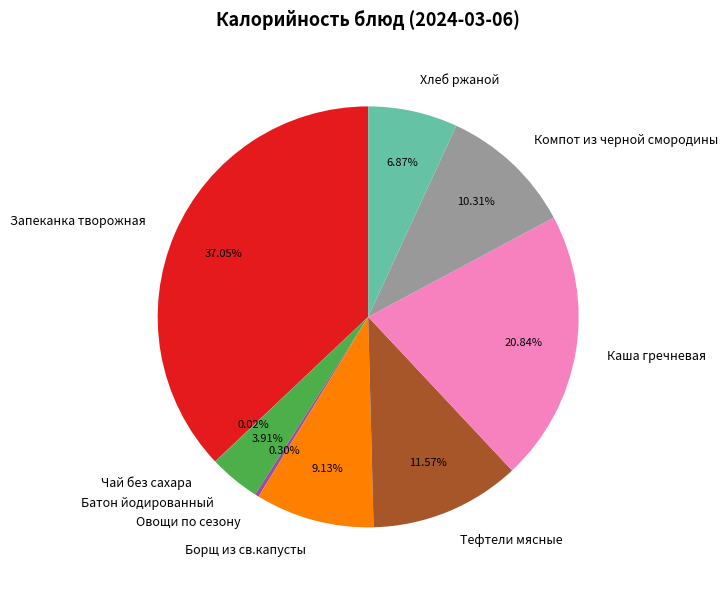

Which category has the biggest portion of the pie?

Запеканка творожная